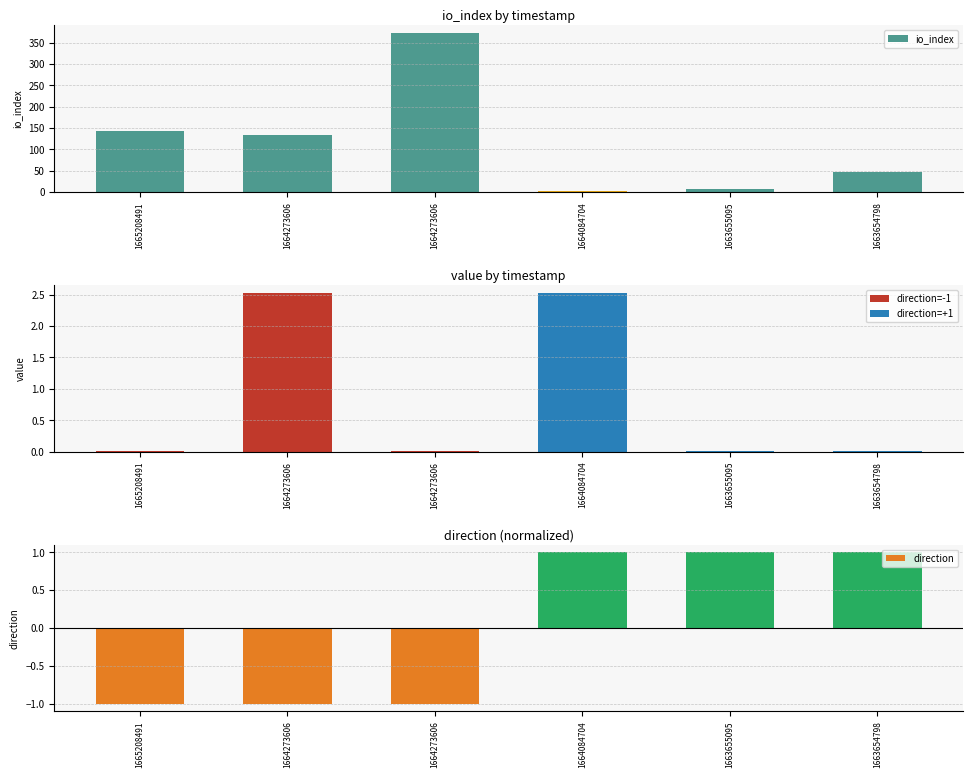

How many categories are shown in the chart?

6